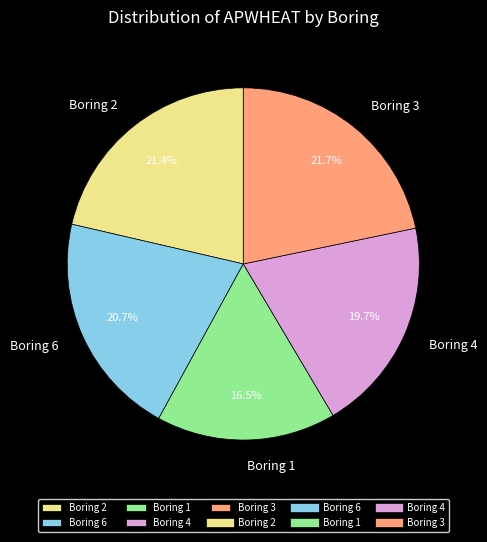

How many segments does this pie chart have?

5